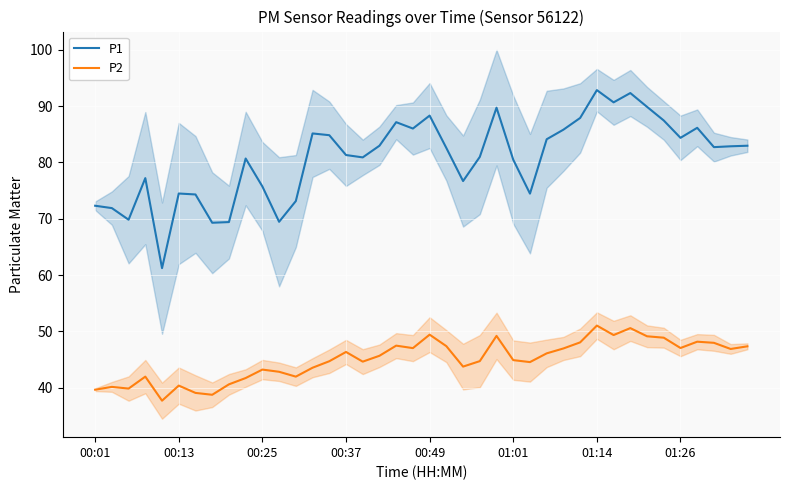

Reading right to left, extract all data points from this chart.

P1: 83.0	82.8	82.7	86.1	84.3	87.4	89.8	92.3	90.7	92.8	87.9	85.8	84.1	74.5	80.5	89.7	81.0	76.7	82.5	88.3	86.0	87.1	83.0	80.9	81.3	84.8	85.1	73.1	69.5	75.7	80.7	69.4	69.3	74.3	74.5	61.2	77.2	69.8	71.9	72.3
P2: 47.4	46.9	48.0	48.2	47.0	48.9	49.1	50.6	49.4	51.0	48.0	47.0	46.1	44.5	44.9	49.2	44.7	43.8	47.4	49.4	47.0	47.5	45.7	44.6	46.4	44.7	43.5	42.0	42.8	43.2	41.7	40.6	38.8	39.1	40.4	37.7	42.0	39.9	40.1	39.6